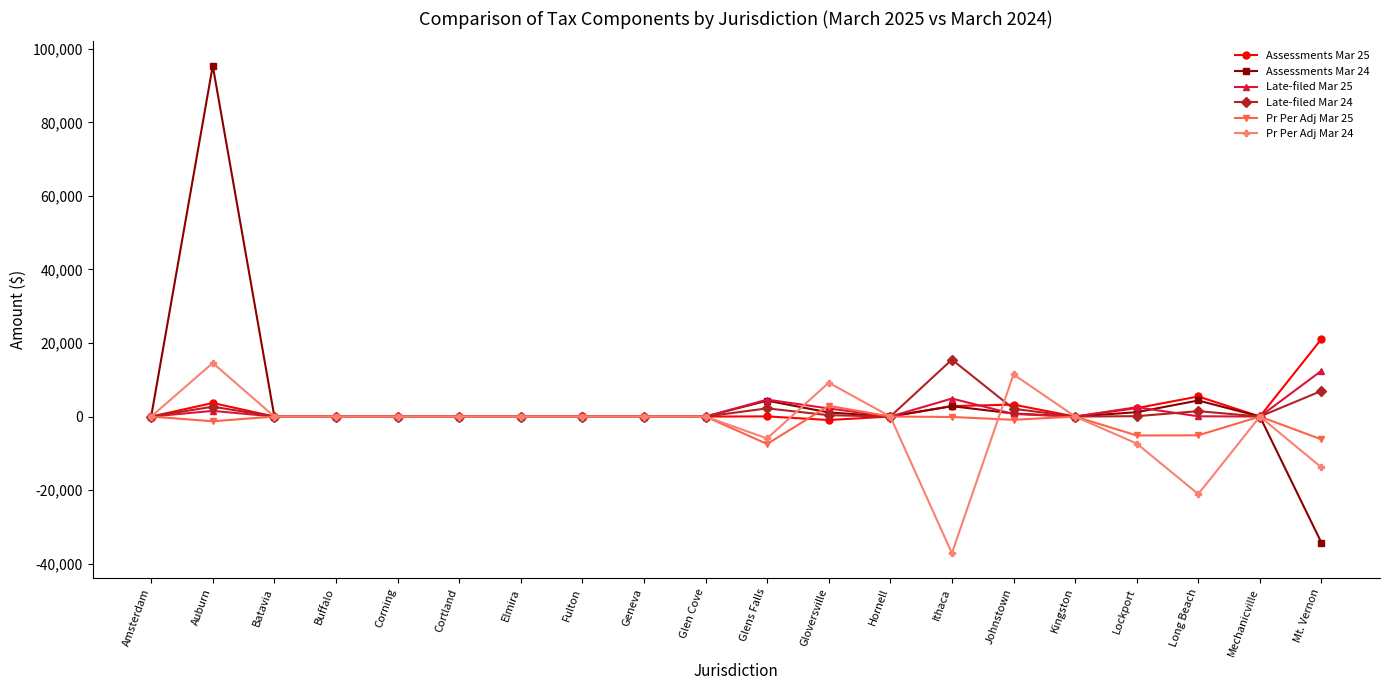

At which label is Late-filed Mar 24 closest to 7743?

Mt. Vernon